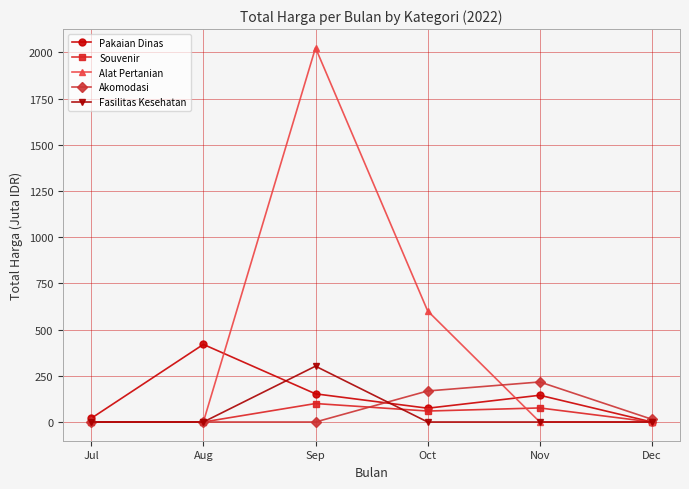

How many data points in Fasilitas Kesehatan are above 0?

1